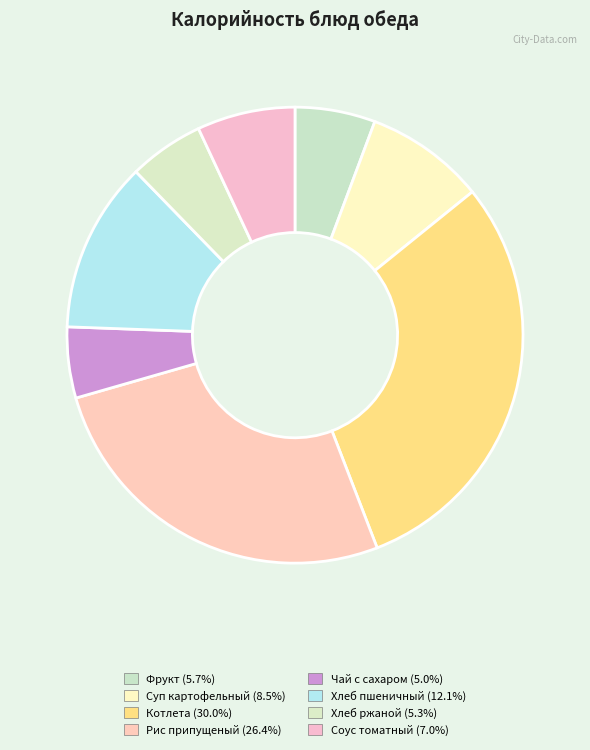

Does any single category account for the majority?

No